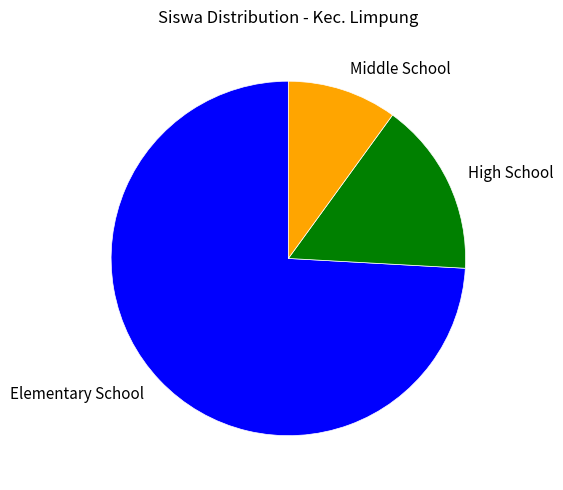

What is the smallest slice in the pie chart?

Middle School